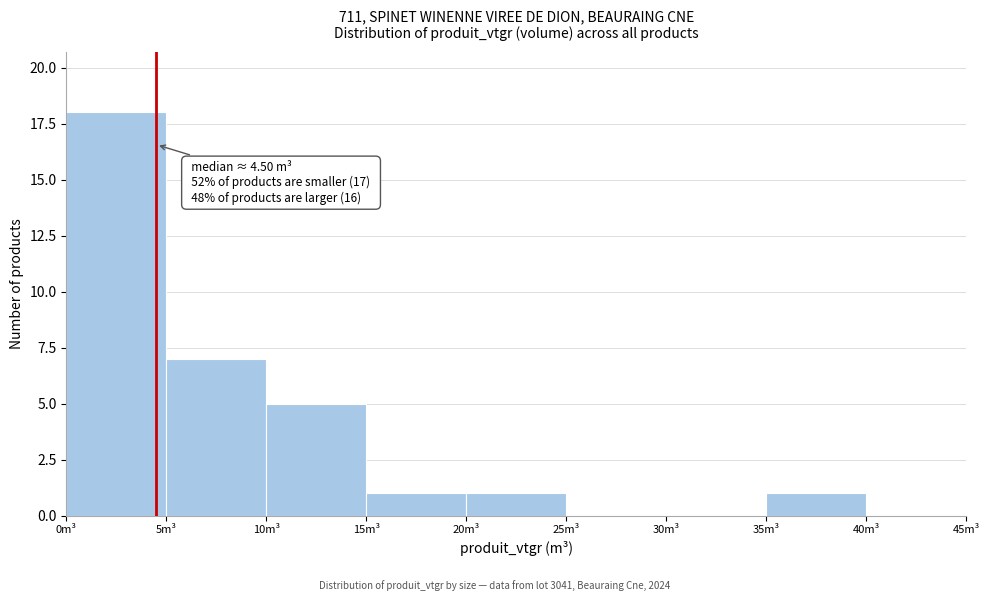

Which range on the x-axis has the tallest bar?

0 to 5